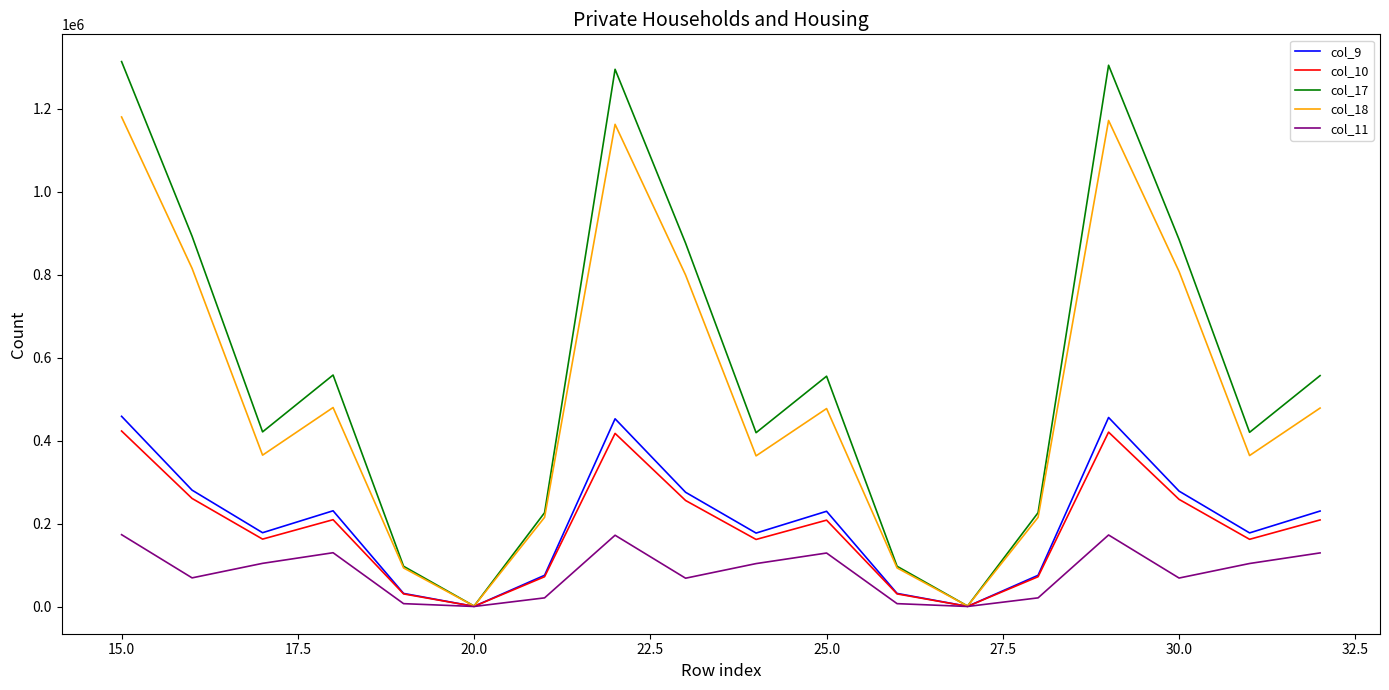

Which series has the largest range (max minus min)?

col_17